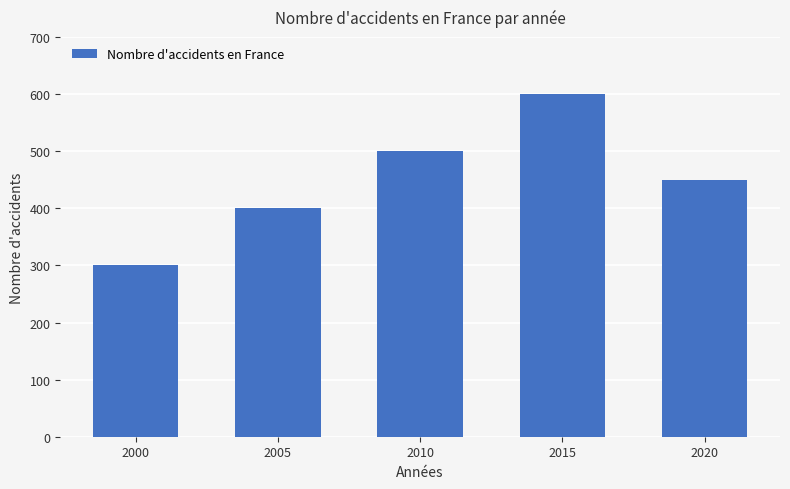

Count the number of categories in the chart.

5